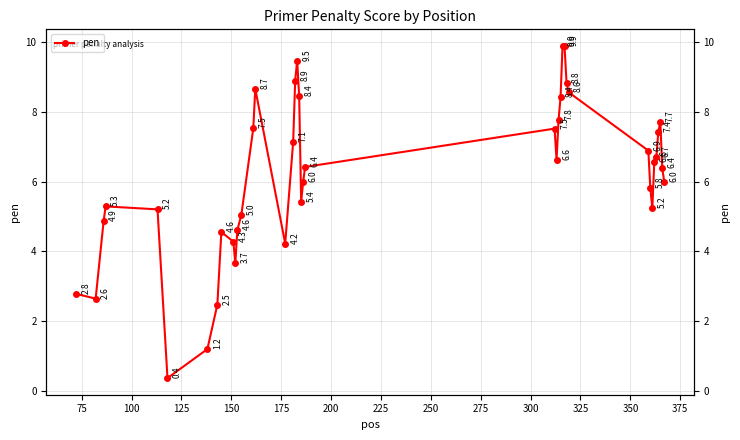

How many lines are shown in the chart?

1